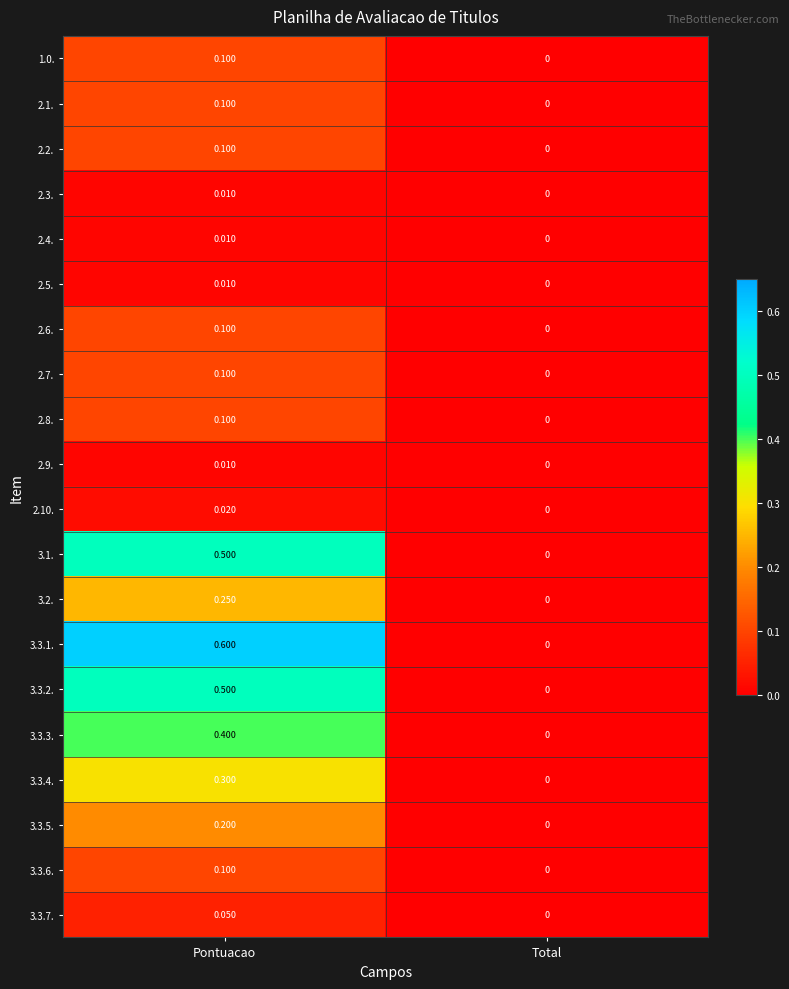

What is the total value across all series at Pontuacao?

3.6